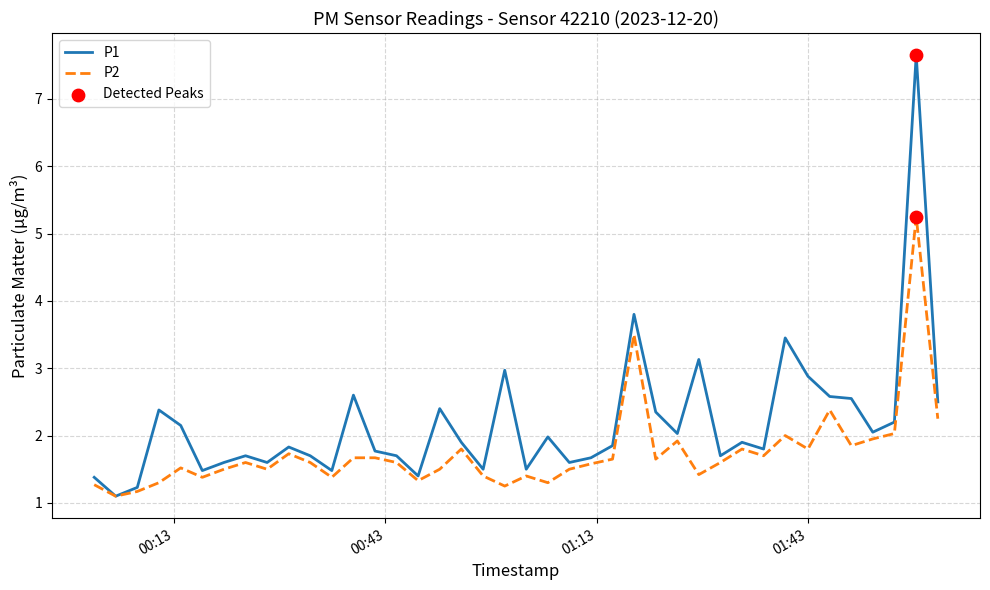

Which series has the largest range (max minus min)?

P1